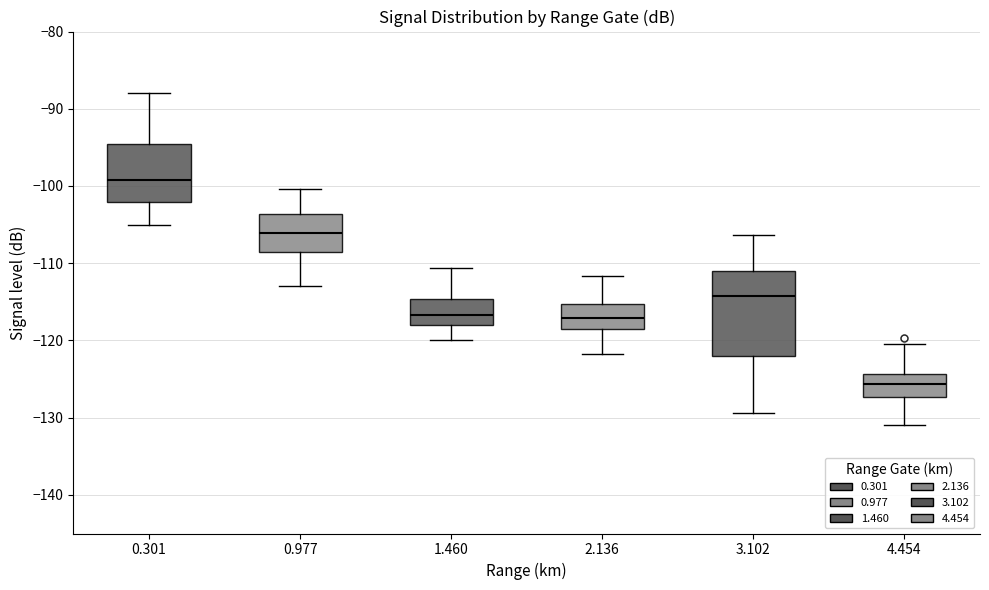

Reading left to right, read every box against the y-axis: the position of its median line, the range the box covers, and the ends of its whiskers. The values are not printed on the chart, so give them approximately, as read against the axis.

0.301: median -99, box -102 to -94, whiskers -105 to -88
0.977: median -106, box -108 to -104, whiskers -113 to -100
1.460: median -117, box -118 to -115, whiskers -120 to -111
2.136: median -117, box -119 to -115, whiskers -122 to -112
3.102: median -114, box -122 to -111, whiskers -129 to -106
4.454: median -126, box -127 to -124, whiskers -131 to -120